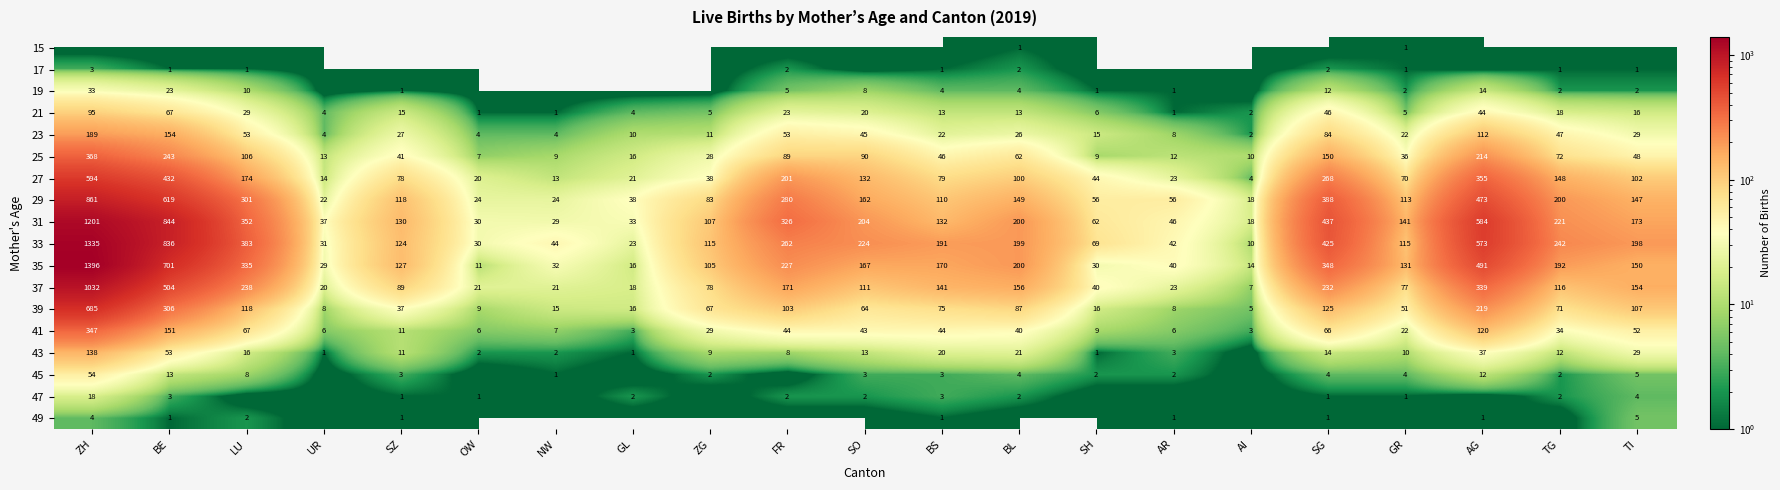

Is it true that 35 equals 50 at TG?

False